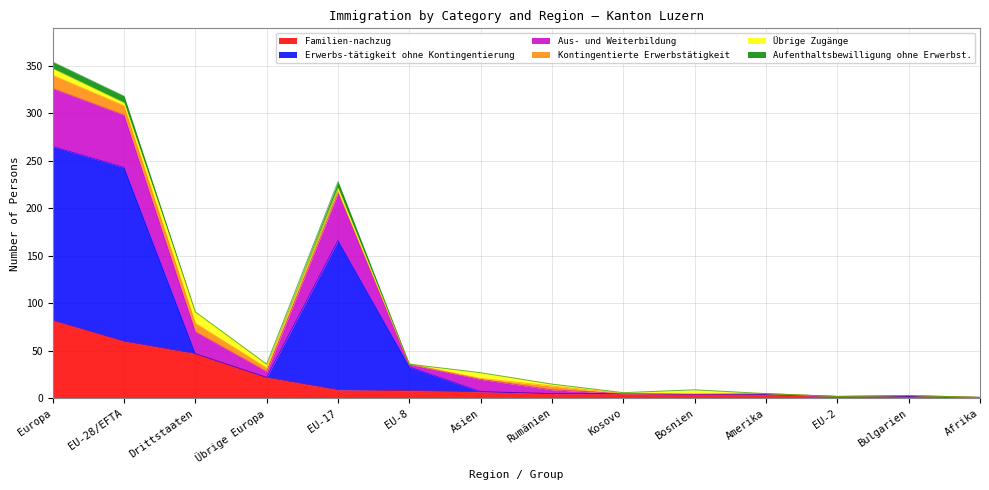

Where is Familien-nachzug nearest to the value 41?

Drittstaaten